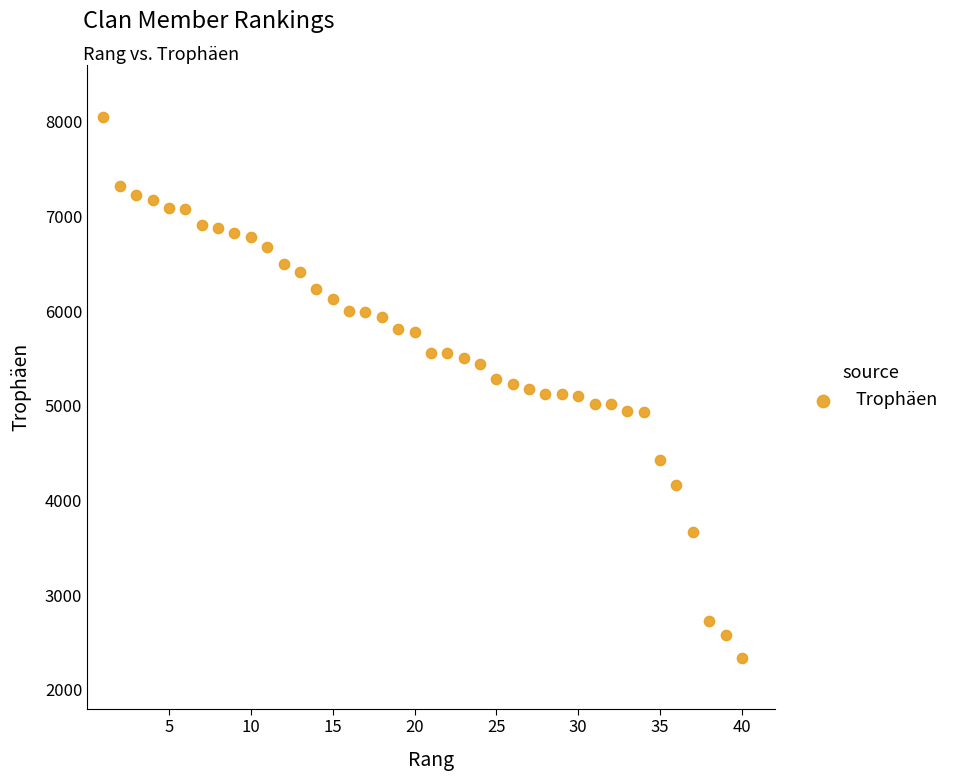

What is the range of X values (max minus min)?

39